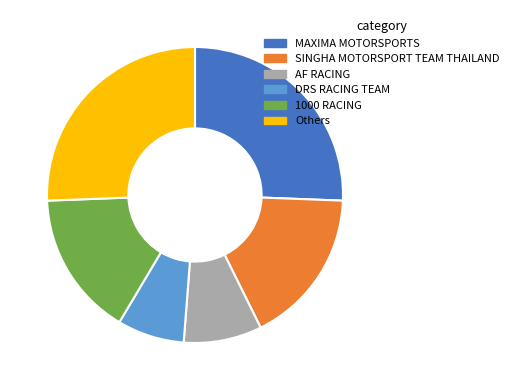

Which slice is the smallest?

DRS RACING TEAM